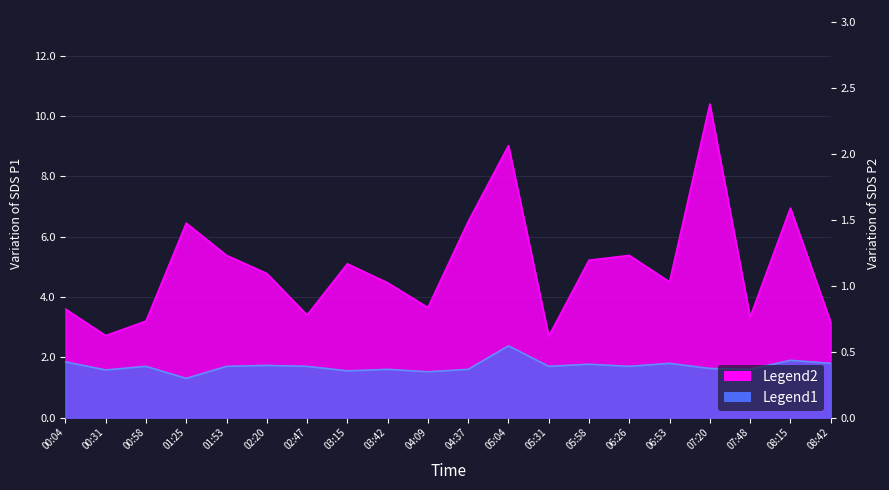

Does the chart display data point markers on the line(s)?

No